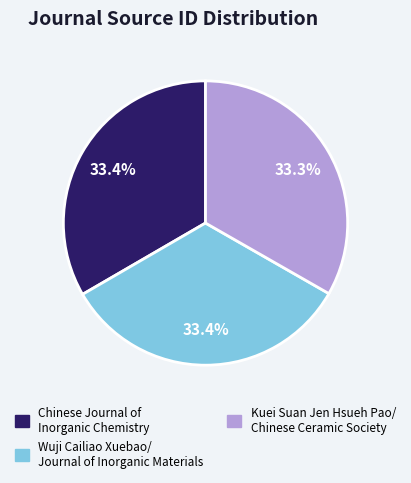

Count the number of slices in the pie.

3